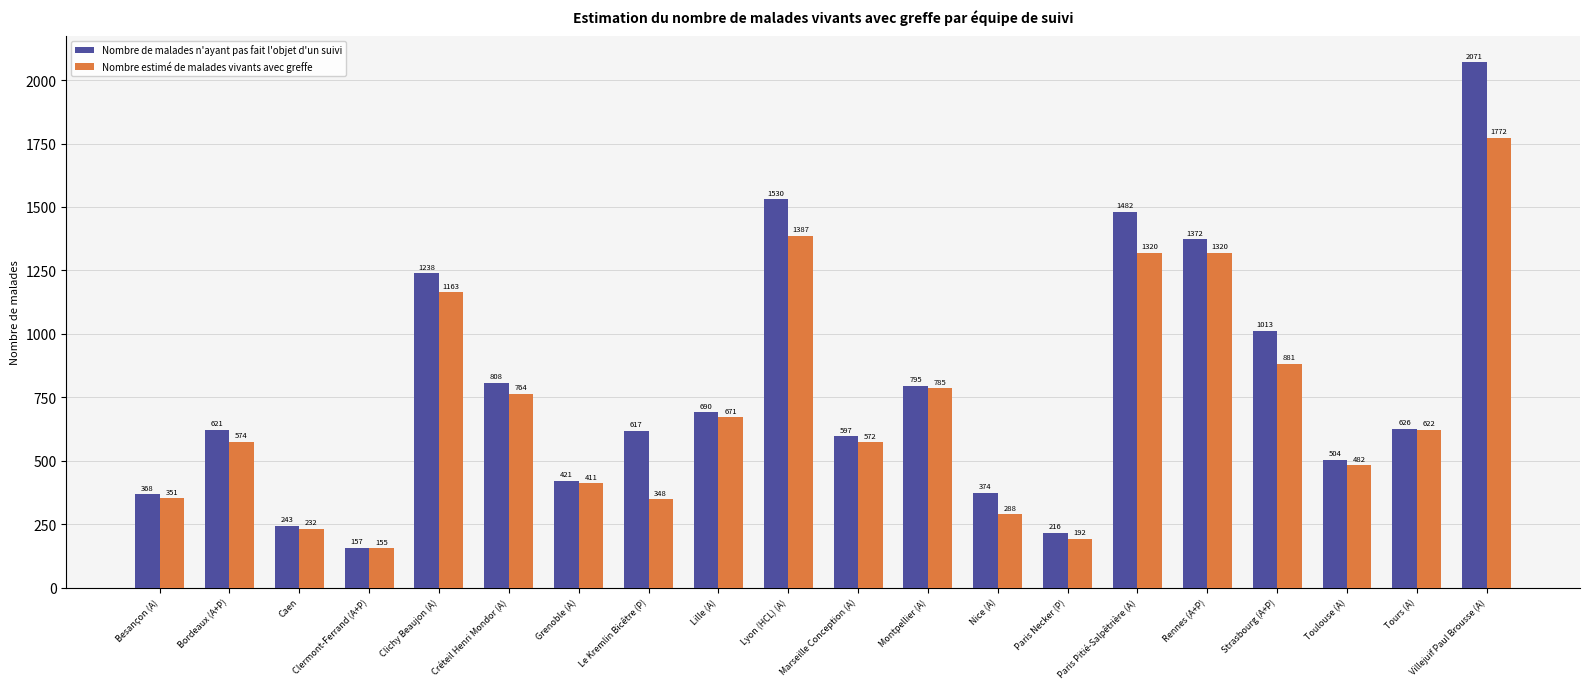

What is the difference between the Nombre estimé de malades vivants avec greffe values at Lyon (HCL) (A) and Villejuif Paul Brousse (A)?

385